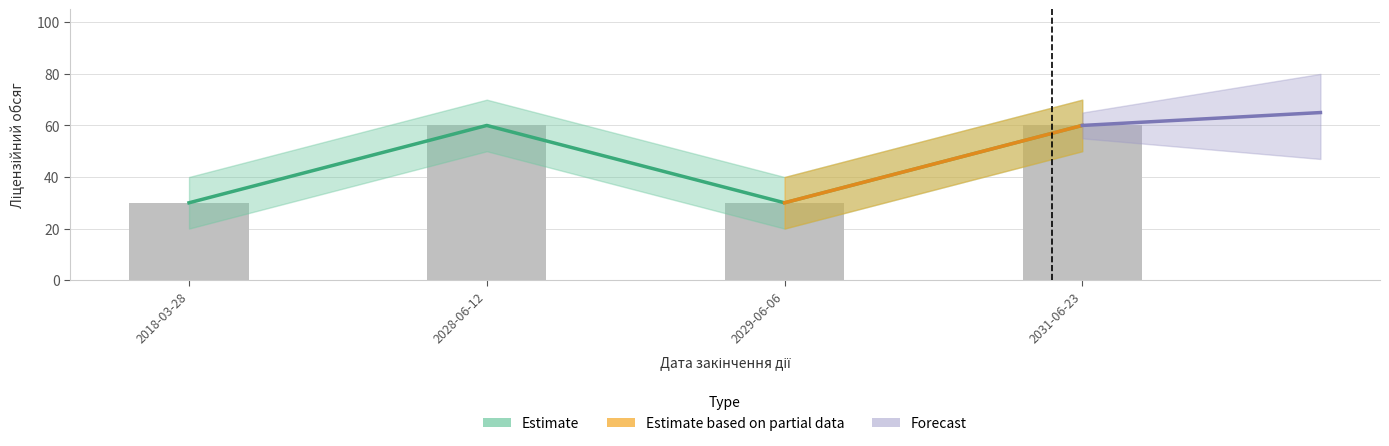

Reading left to right, transcribe all the data shown in this chart.

30	60	30	60